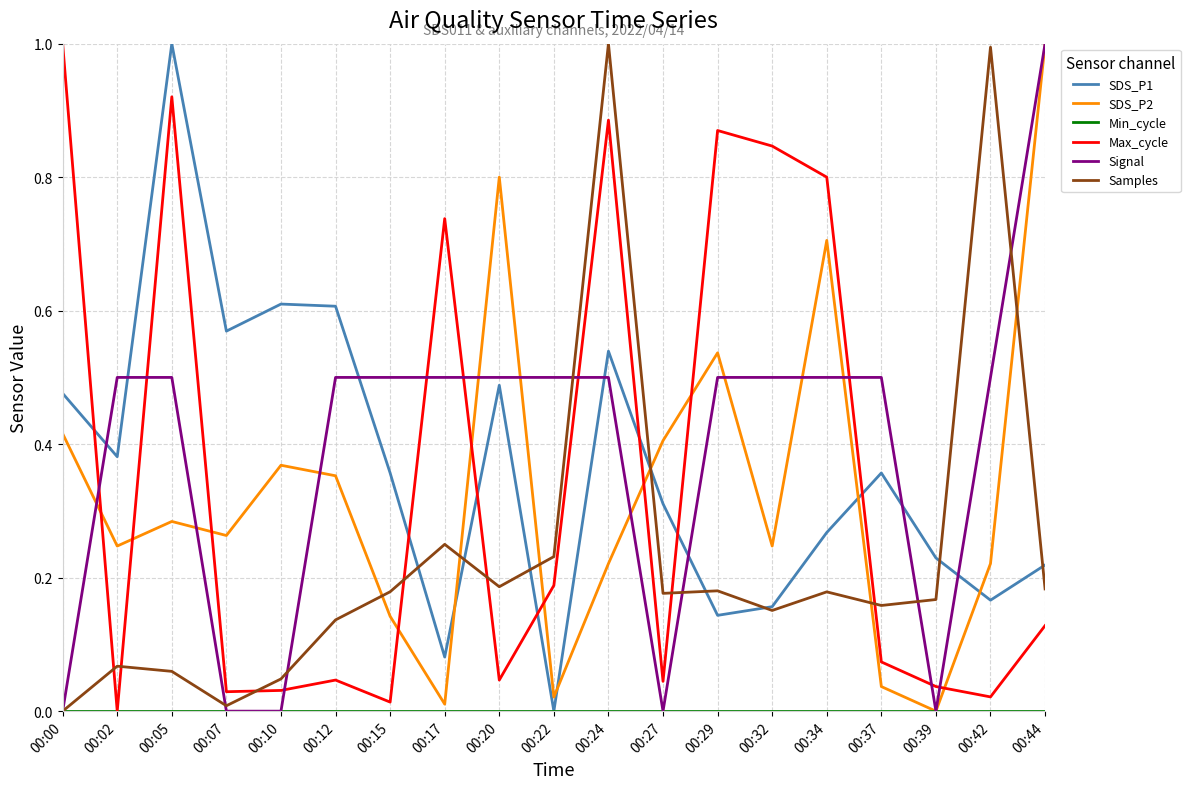

True or false: Samples and Max_cycle intersect in this chart.

True